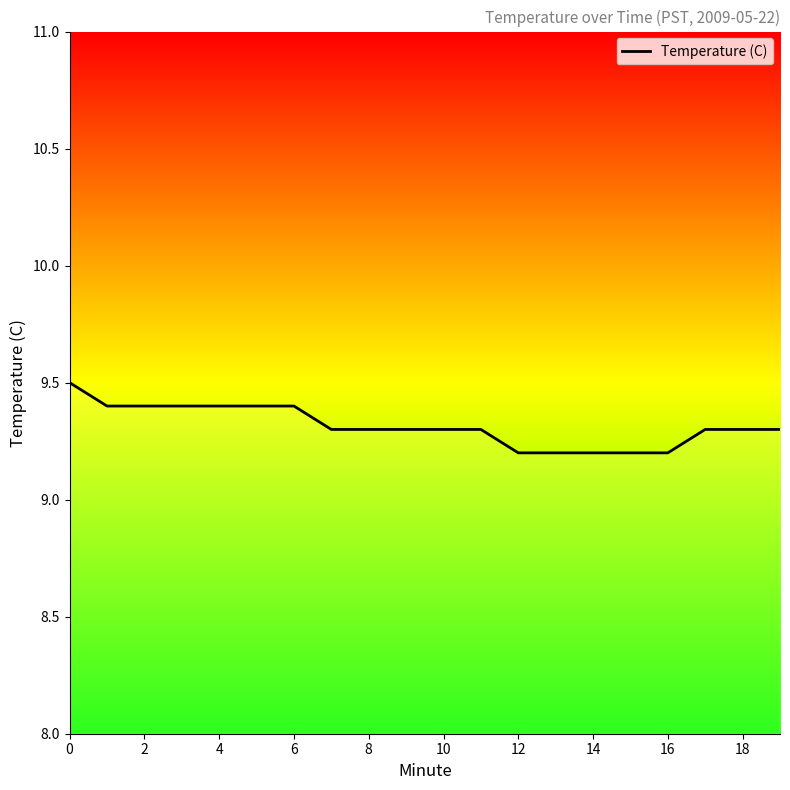

Count the values in the range 9 to 10.

20